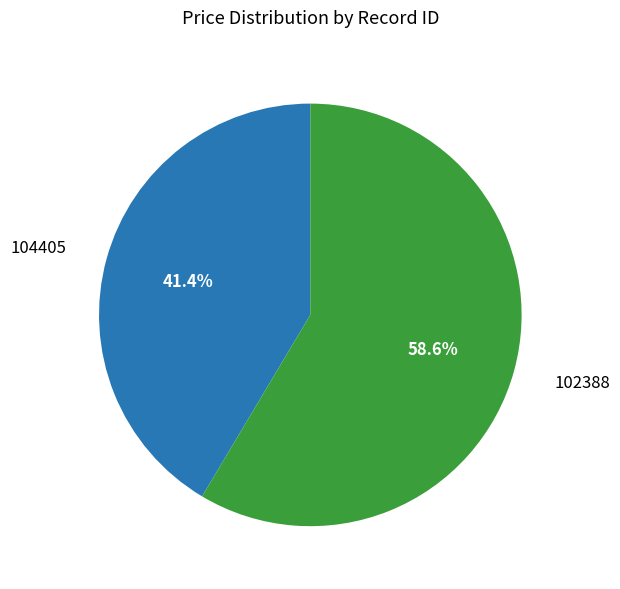

What is the total percentage of 102388 and 104405?

100.0%